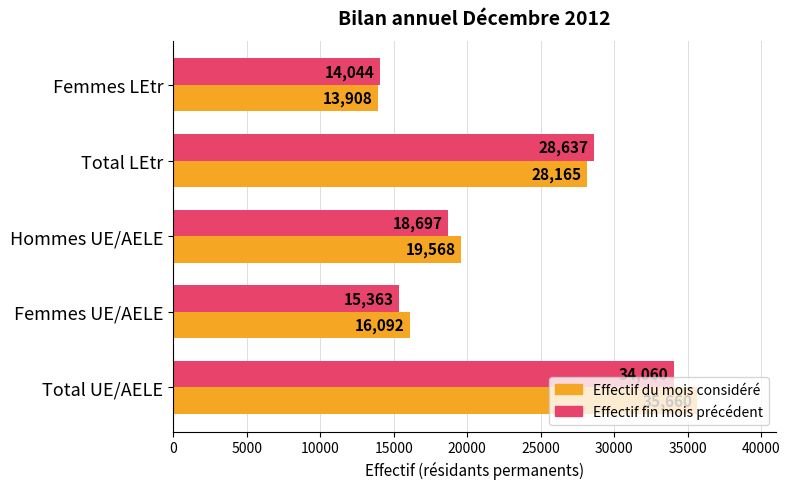

What is the difference between the highest and lowest values at Femmes UE/AELE?

729